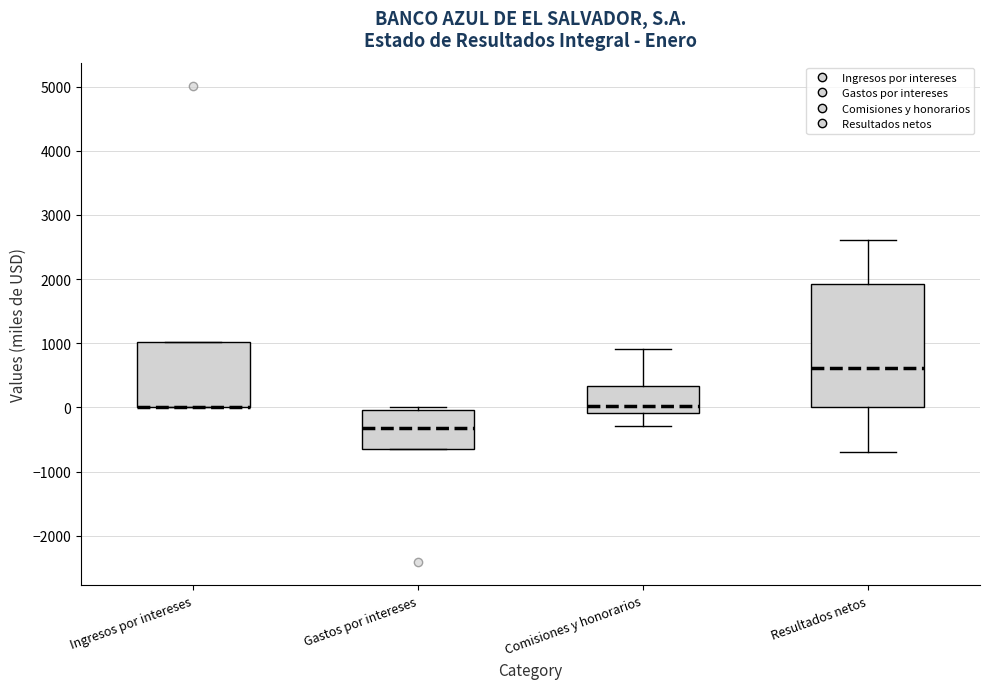

Reading left to right, read every box against the y-axis: the position of its median line, the range the box covers, and the ends of its whiskers. The values are not printed on the chart, so give them approximately, as read against the axis.

Ingresos por intereses: median 0 (drawn on the box's lower edge), box 0 to 1000, whiskers 0 to 1000
Gastos por intereses: median -300, box -600 to 0, whiskers -600 to 0 (just above the box's upper edge)
Comisiones y honorarios: median 0, box -100 to 300, whiskers -300 to 900
Resultados netos: median 600, box 0 to 1900, whiskers -700 to 2600